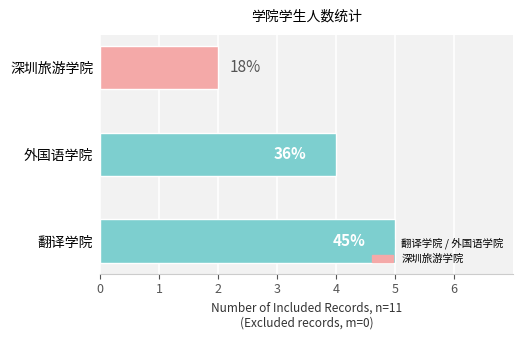

What is the sum of all values?

11